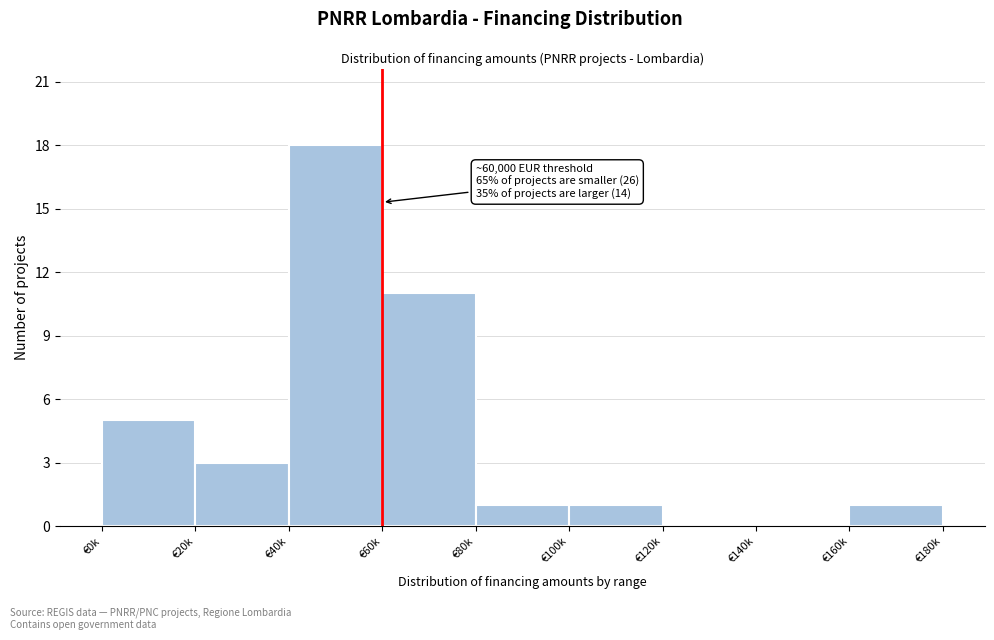

Reading left to right, transcribe all the data shown in this chart.

€0k=5	€20k=3	€40k=18	€60k=11	€80k=1	€100k=1	€120k=0	€140k=0	€160k=1